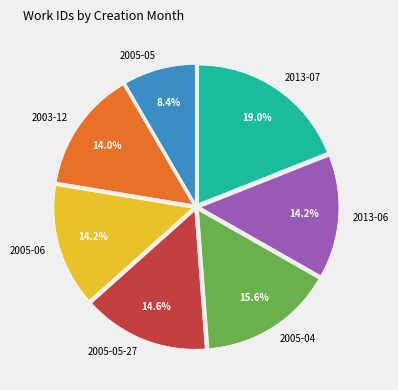

To the nearest percent, what percentage of the pie is 2005-05-27?

15%